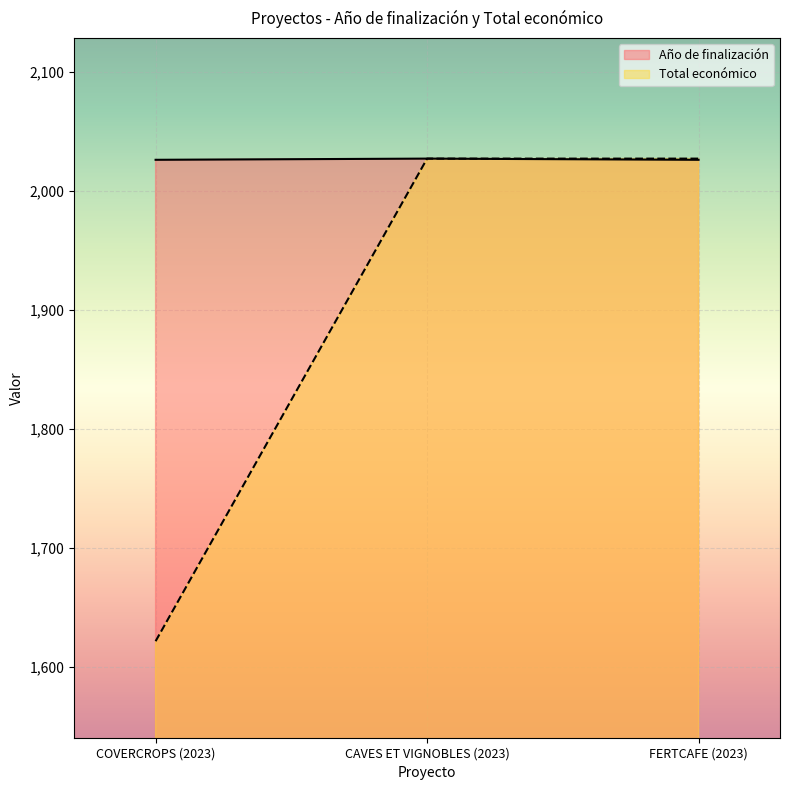

Reading left to right, transcribe all the data shown in this chart.

Año de finalización: 2026.0	2027.0	2026.0
Total económico: 1621.6	2027.0	2027.0